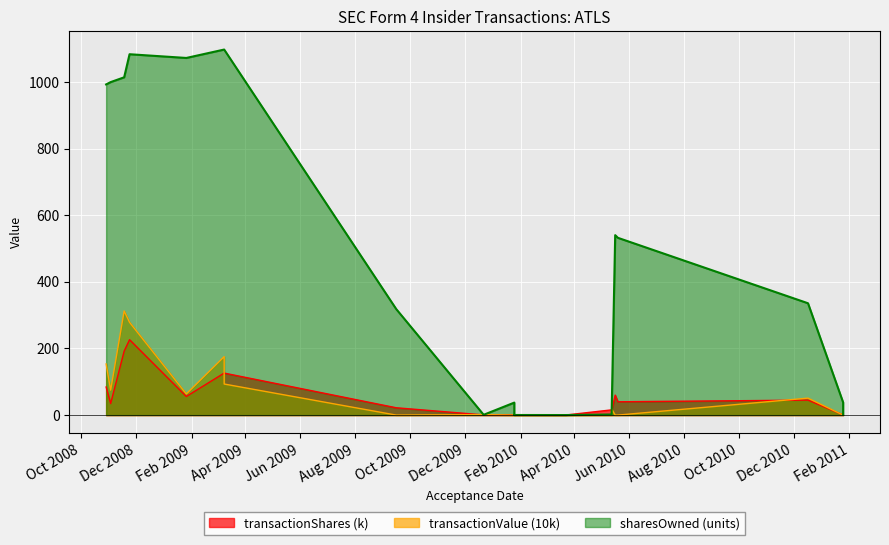

At 2010-01-25, list the series in order from smallest to largest.

transactionValue, sharesOwnedFollowingTransaction, transactionShares